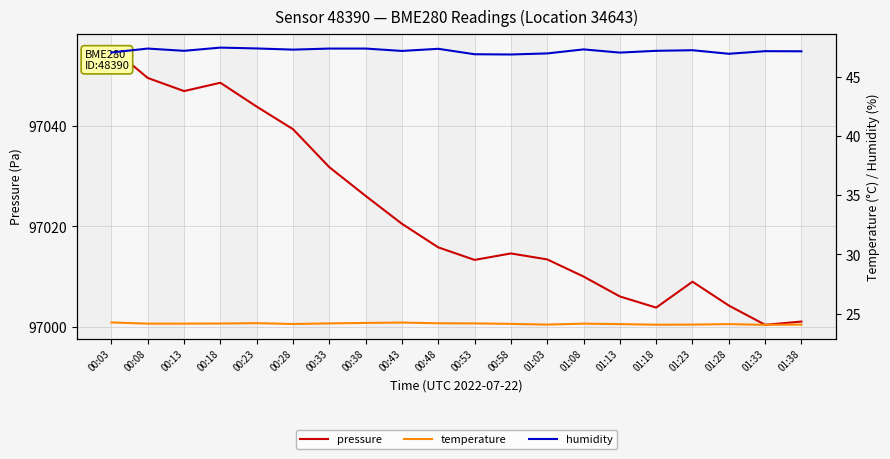

Reading left to right, list all the values displayed in this chart.

pressure: 00:03=97055.6	00:08=97049.6	00:13=97047.0	00:18=97048.6	00:23=97043.9	00:28=97039.4	00:33=97031.8	00:38=97026.1	00:43=97020.5	00:48=97015.8	00:53=97013.3	00:58=97014.6	01:03=97013.4	01:08=97010.0	01:13=97006.1	01:18=97003.8	01:23=97009.0	01:28=97004.2	01:33=97000.4	01:38=97001.1
temperature: 00:03=24.3	00:08=24.2	00:13=24.2	00:18=24.2	00:23=24.2	00:28=24.1	00:33=24.2	00:38=24.2	00:43=24.2	00:48=24.2	00:53=24.2	00:58=24.1	01:03=24.1	01:08=24.2	01:13=24.1	01:18=24.1	01:23=24.1	01:28=24.1	01:33=24.1	01:38=24.1
humidity: 00:03=47.0	00:08=47.4	00:13=47.2	00:18=47.5	00:23=47.4	00:28=47.3	00:33=47.4	00:38=47.4	00:43=47.2	00:48=47.4	00:53=46.9	00:58=46.9	01:03=47.0	01:08=47.3	01:13=47.0	01:18=47.2	01:23=47.2	01:28=46.9	01:33=47.2	01:38=47.1